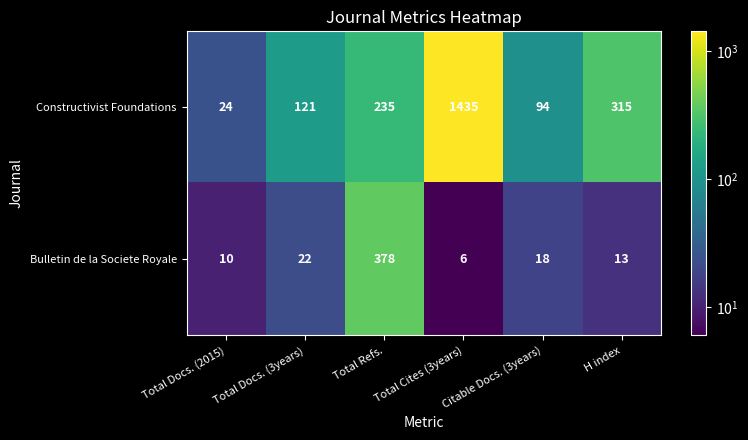

At which category does the chart reach its minimum across all series?

Total Cites (3years)